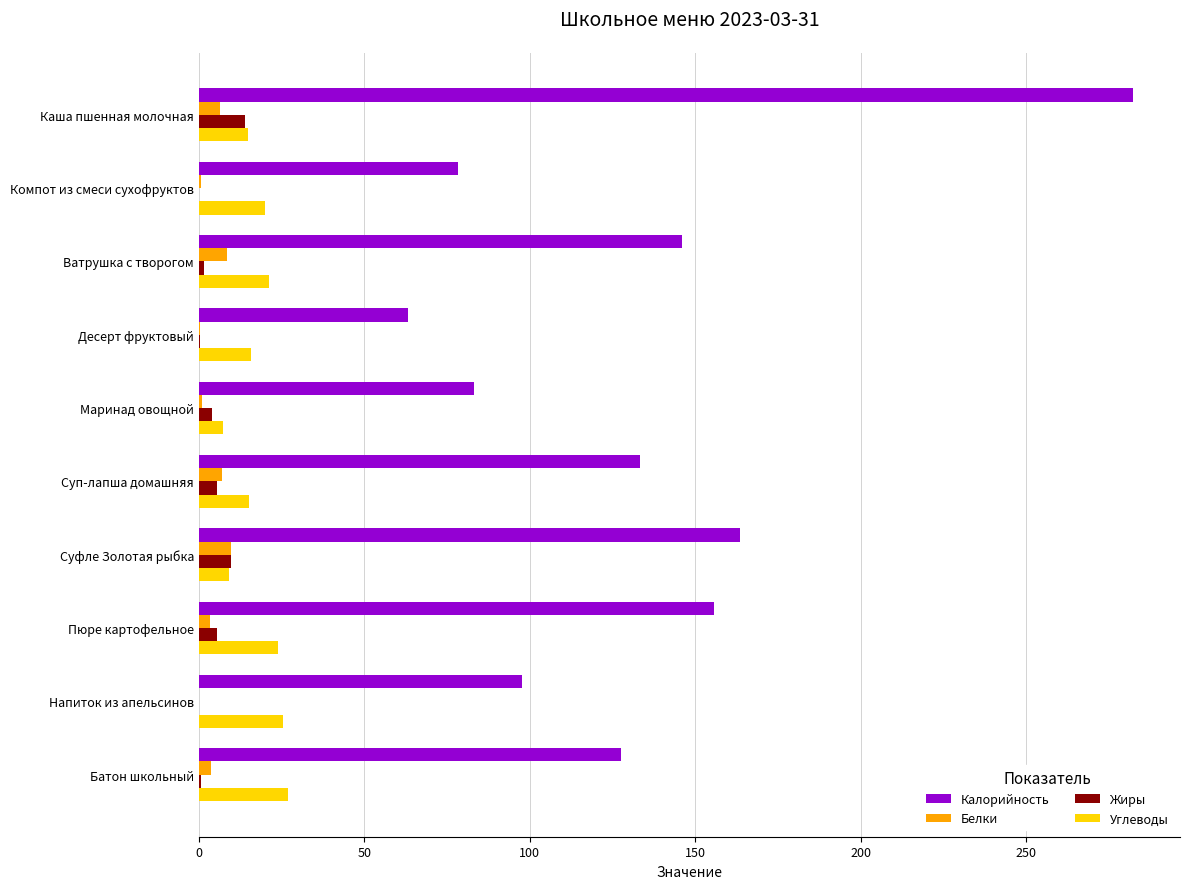

Which series has the largest total across all categories?

Калорийность